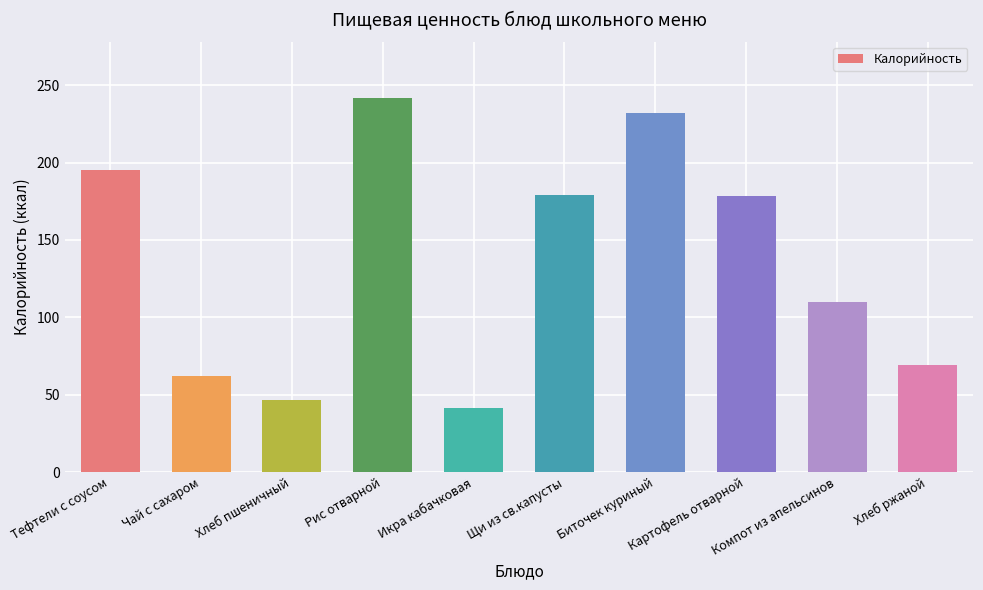

What is the minimum value shown in the chart?

41.6